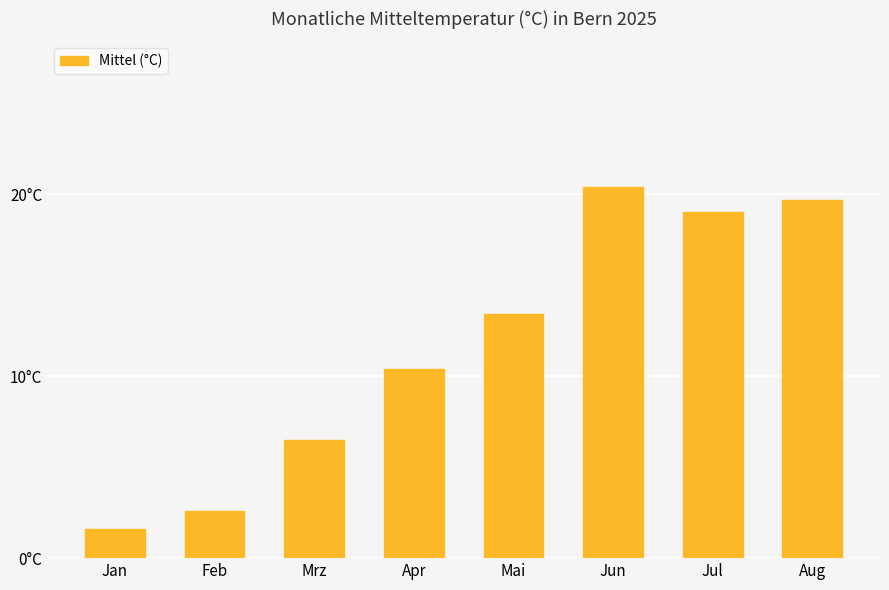

Which has a higher value, Apr or Jul?

Jul